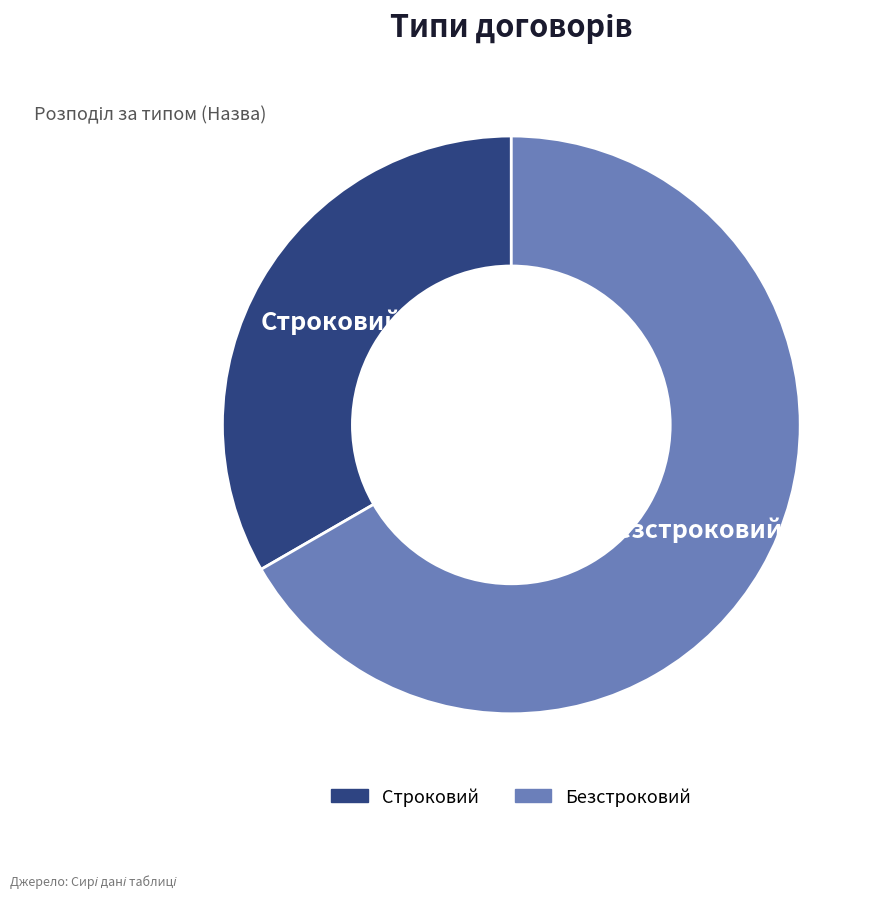

Do Безстроковий and Строковий together represent more than half of the pie?

Yes